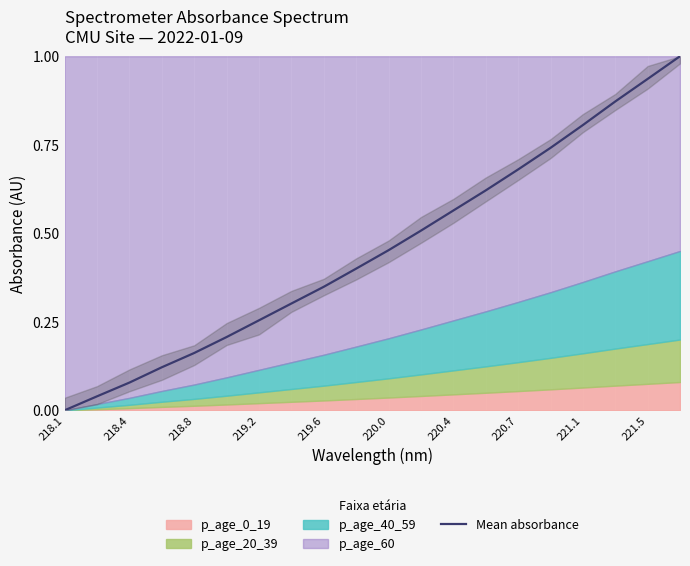

What is the maximum value for Mean absorbance?

1.0